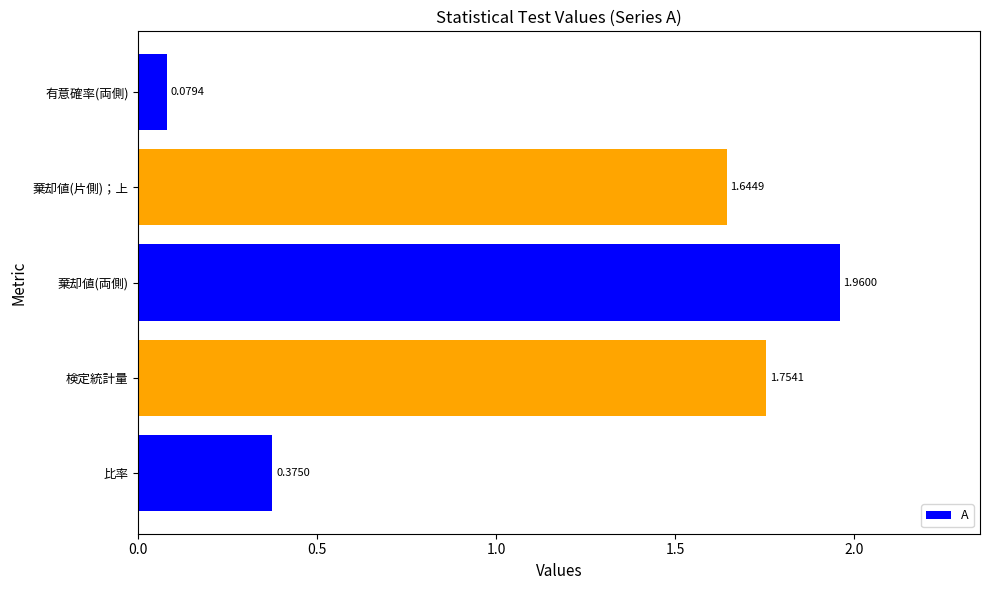

List the labels in order of value, smallest first.

有意確率(両側), 比率, 棄却値(片側)；上, 検定統計量, 棄却値(両側)